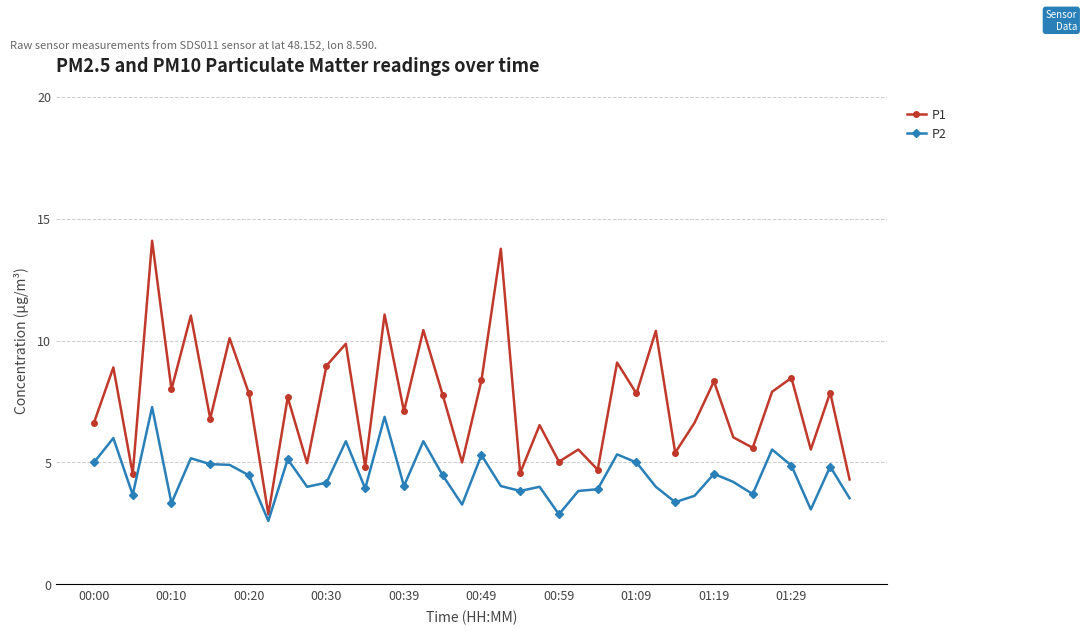

Which series has the largest total across all categories?

P1